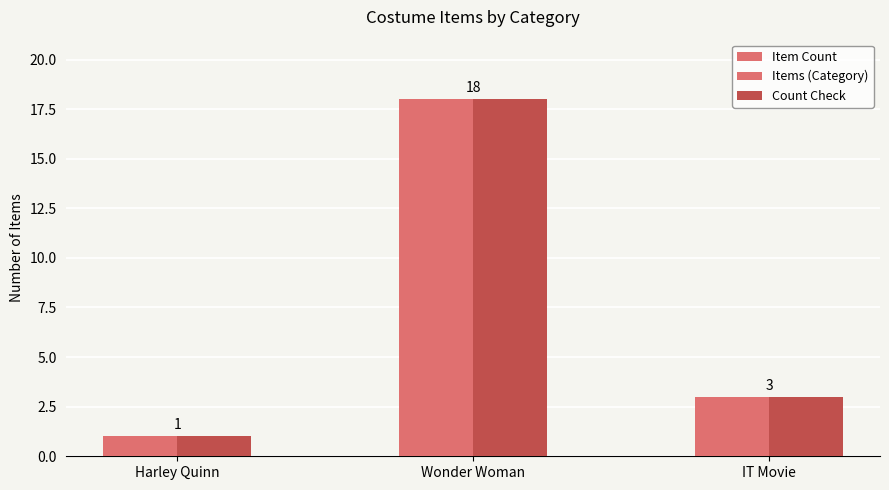

Does the chart contain any negative values?

No